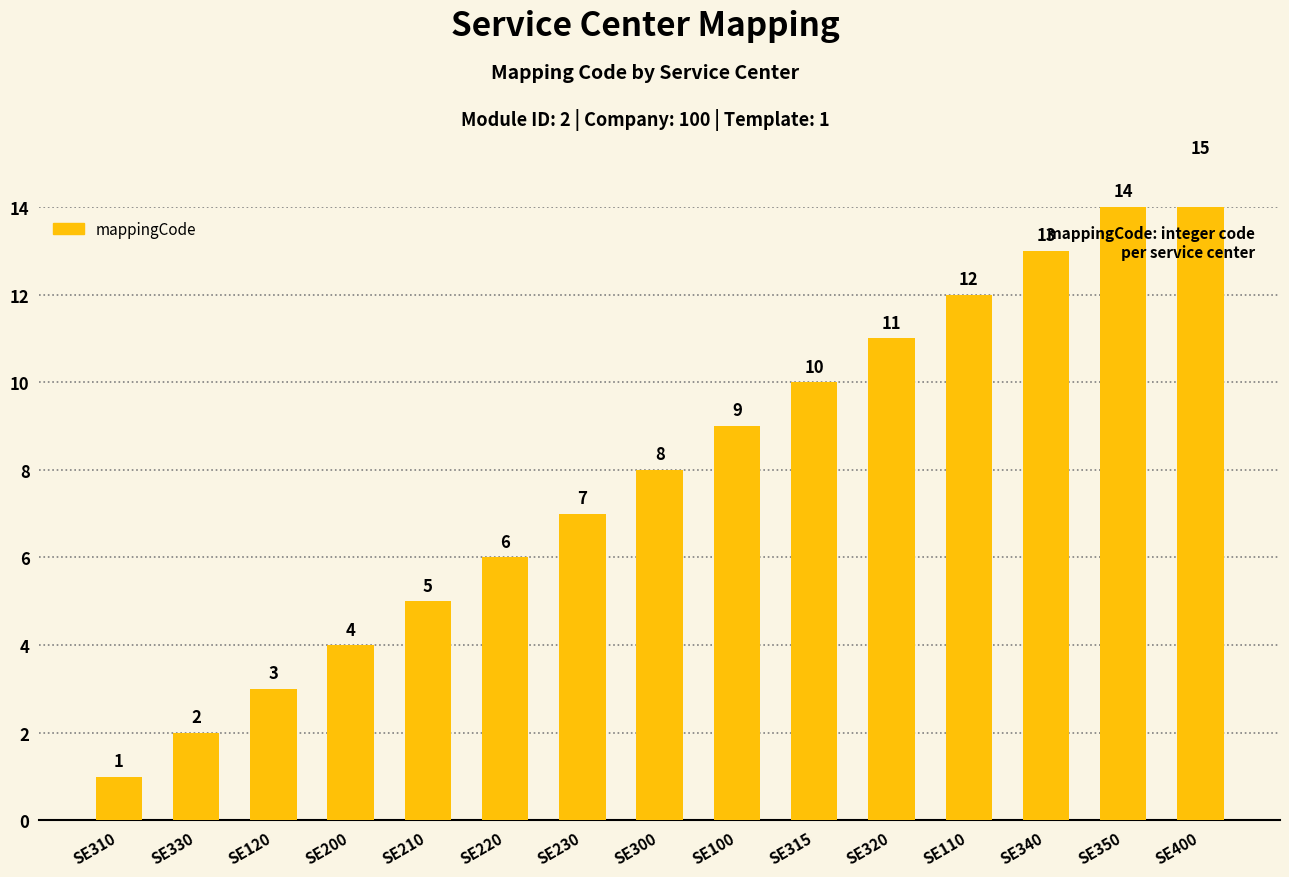

What is the smallest value displayed?

1